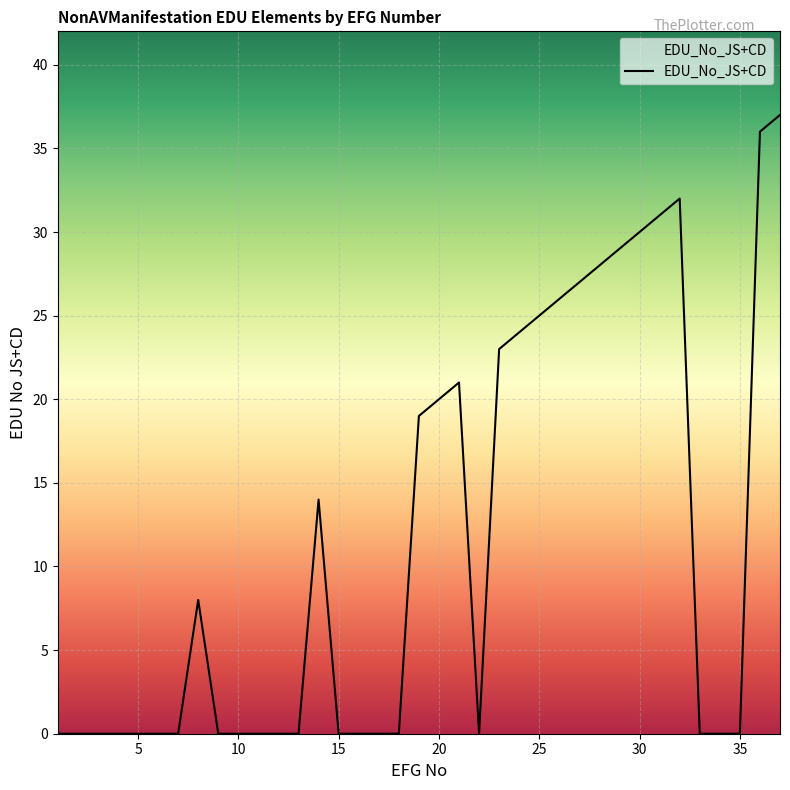

What is the greatest value displayed?

37